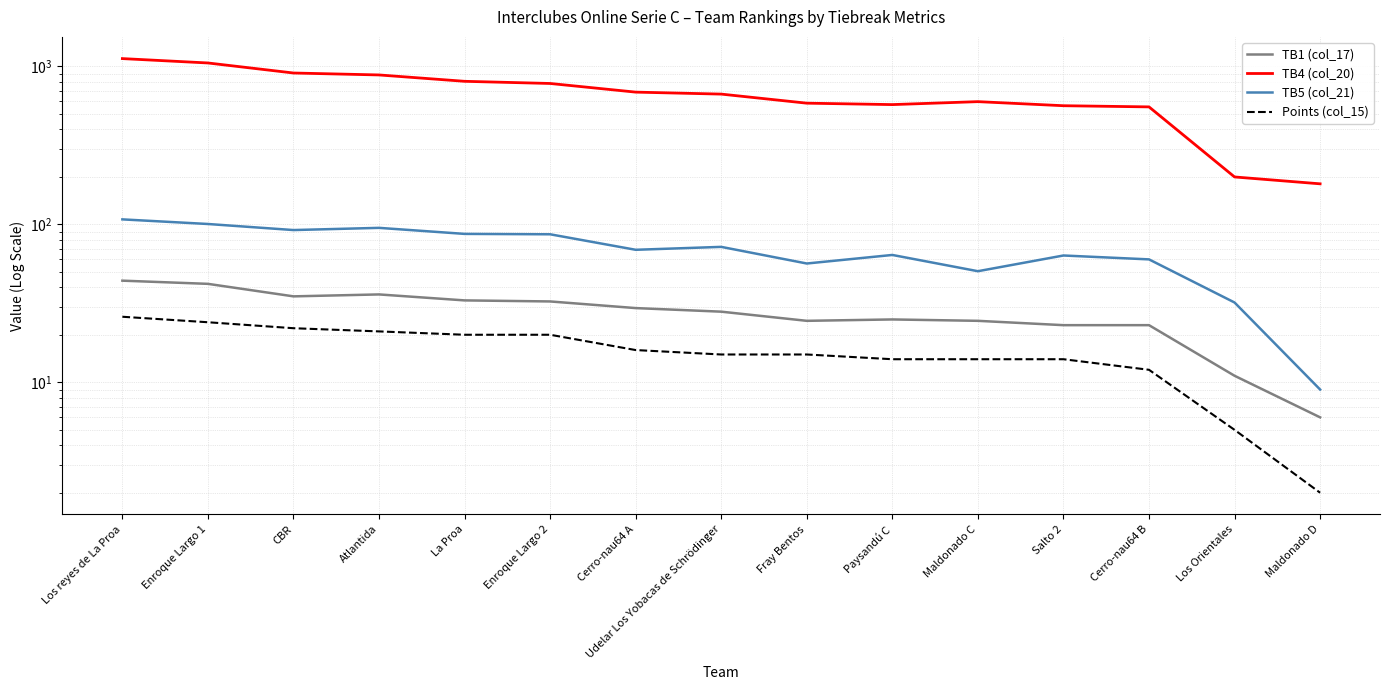

True or false: TB5 (col_21) has more than 2 interior local peaks.

True